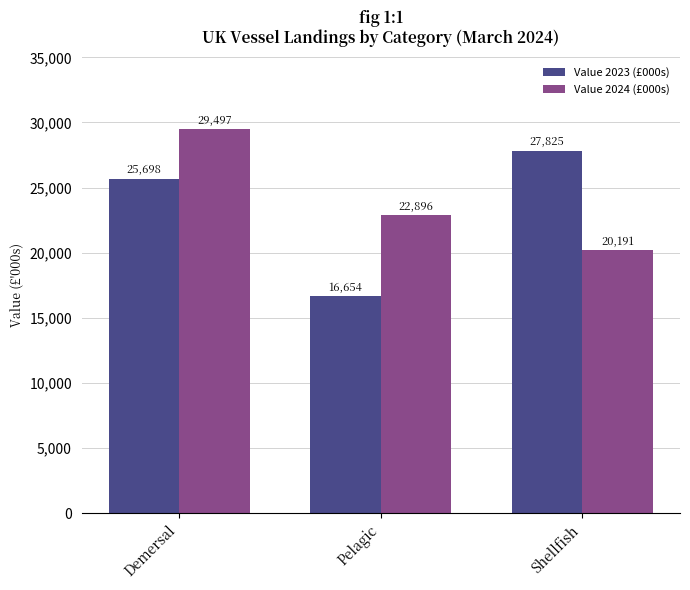

What is the average value of the Value 2024 (£000s) series?

24195.2